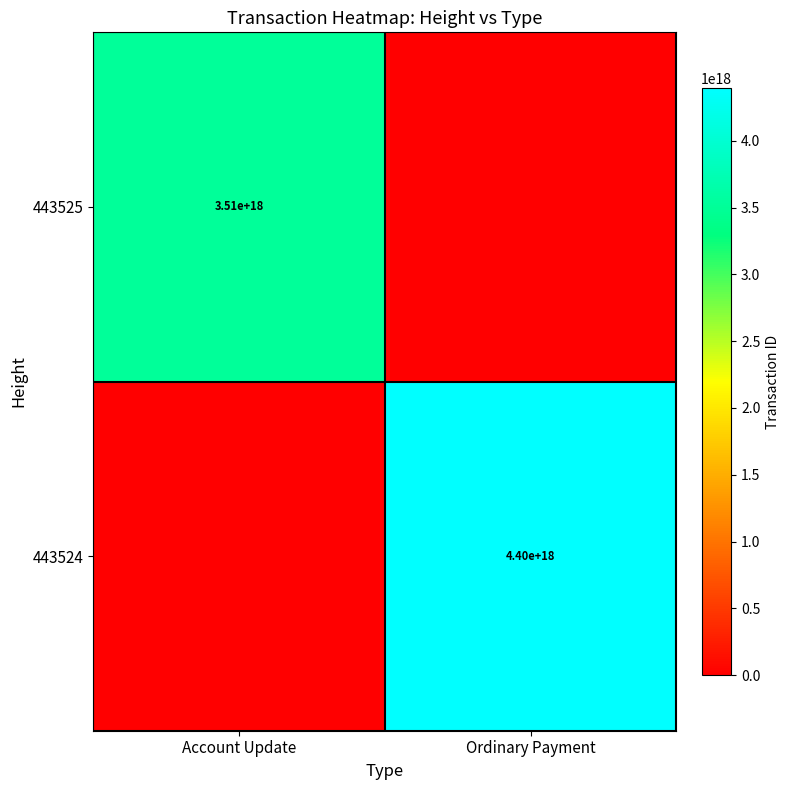

True or false: 443524 has a value of 4400000000000000000 at Ordinary Payment.

True